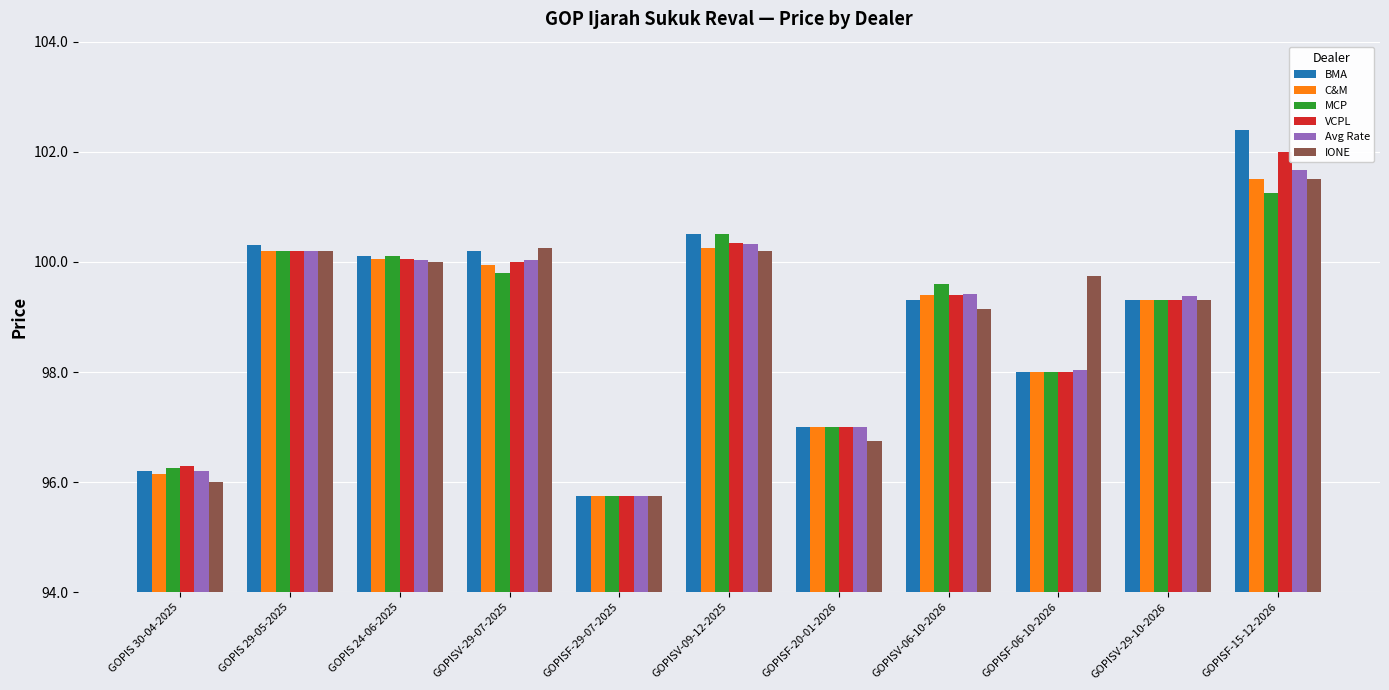

How many data points does each series have?

11